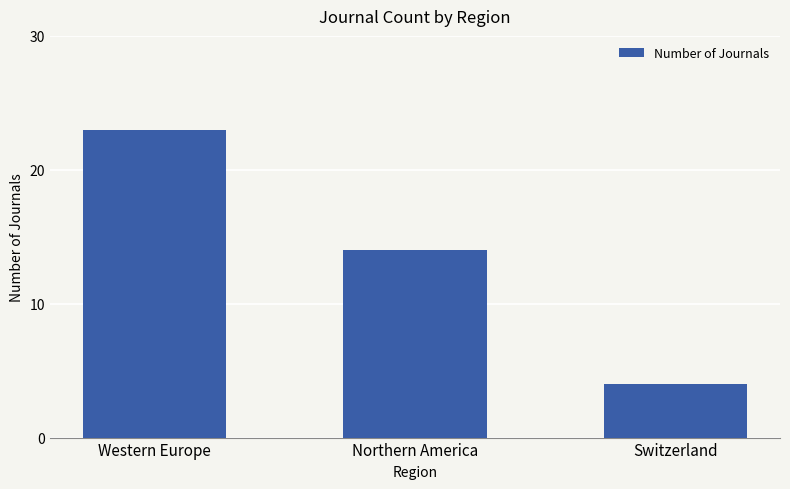

Which has a higher value, Switzerland or Western Europe?

Western Europe